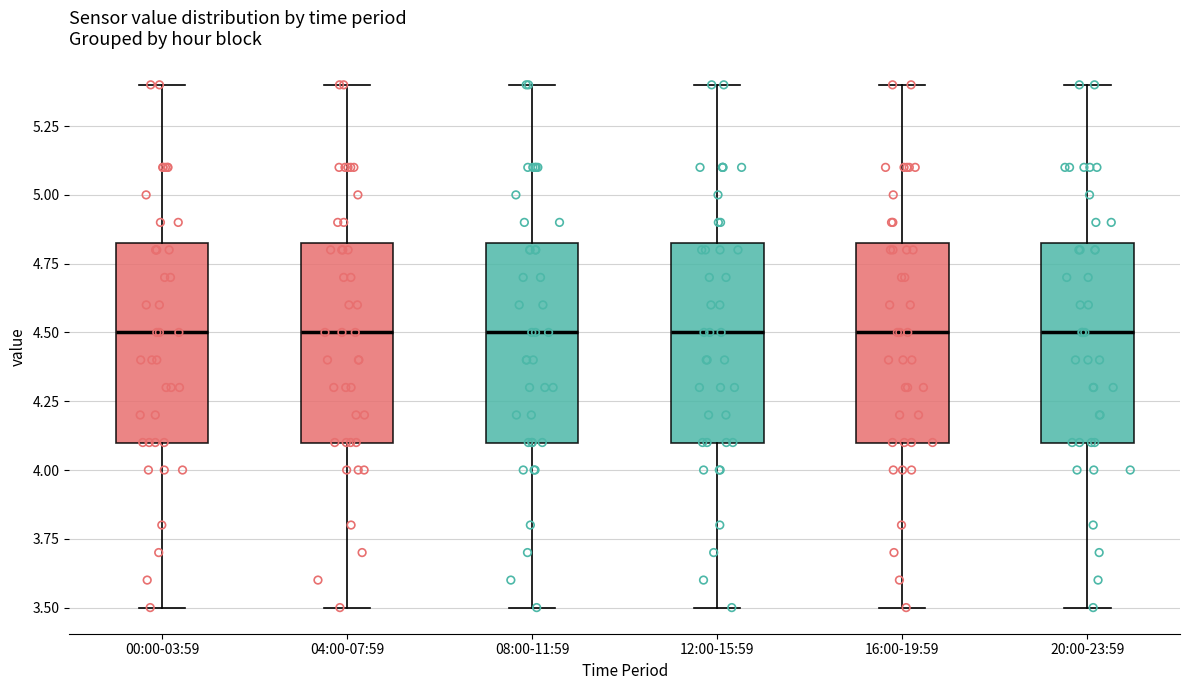

Reading left to right, transcribe this box plot: for each box, give where its median line is, the range the box spans, and where its two whiskers end, as read against the y-axis. The values are not printed on the chart, so give them approximately, as read against the axis.

00:00-03:59: median 4.50, box 4.10 to 4.85, whiskers 3.50 to 5.40
04:00-07:59: median 4.50, box 4.10 to 4.85, whiskers 3.50 to 5.40
08:00-11:59: median 4.50, box 4.10 to 4.85, whiskers 3.50 to 5.40
12:00-15:59: median 4.50, box 4.10 to 4.85, whiskers 3.50 to 5.40
16:00-19:59: median 4.50, box 4.10 to 4.85, whiskers 3.50 to 5.40
20:00-23:59: median 4.50, box 4.10 to 4.85, whiskers 3.50 to 5.40